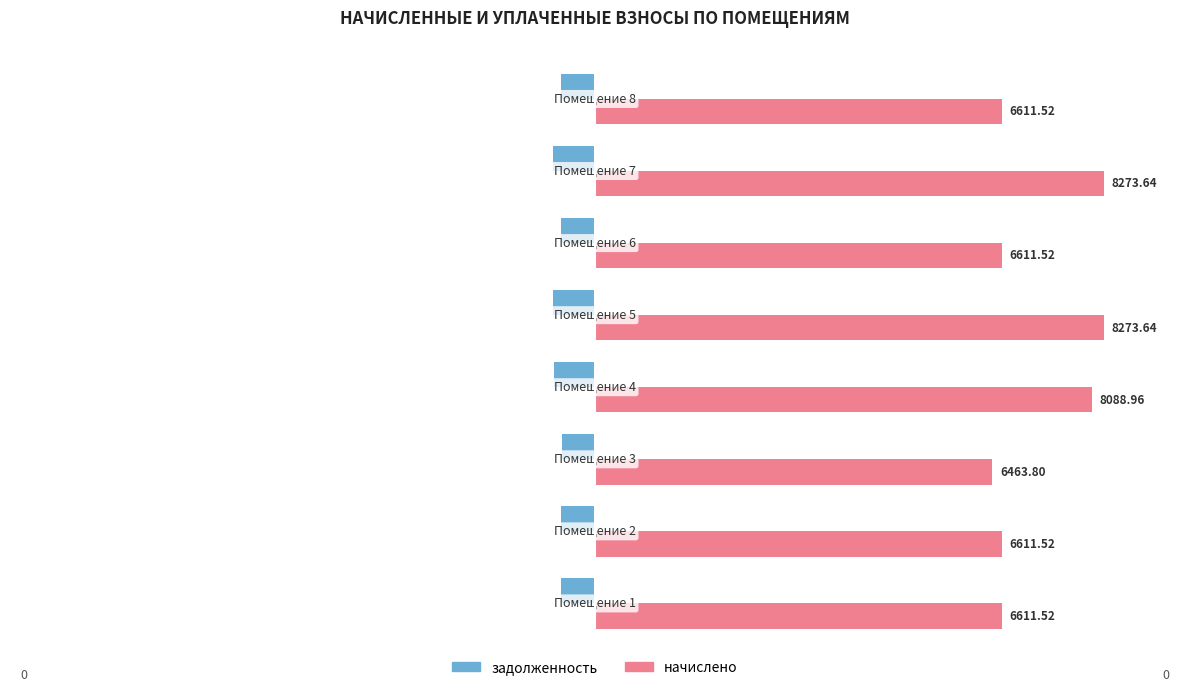

What is the value of the задолженность bar at the 6th from the left?

-6.7